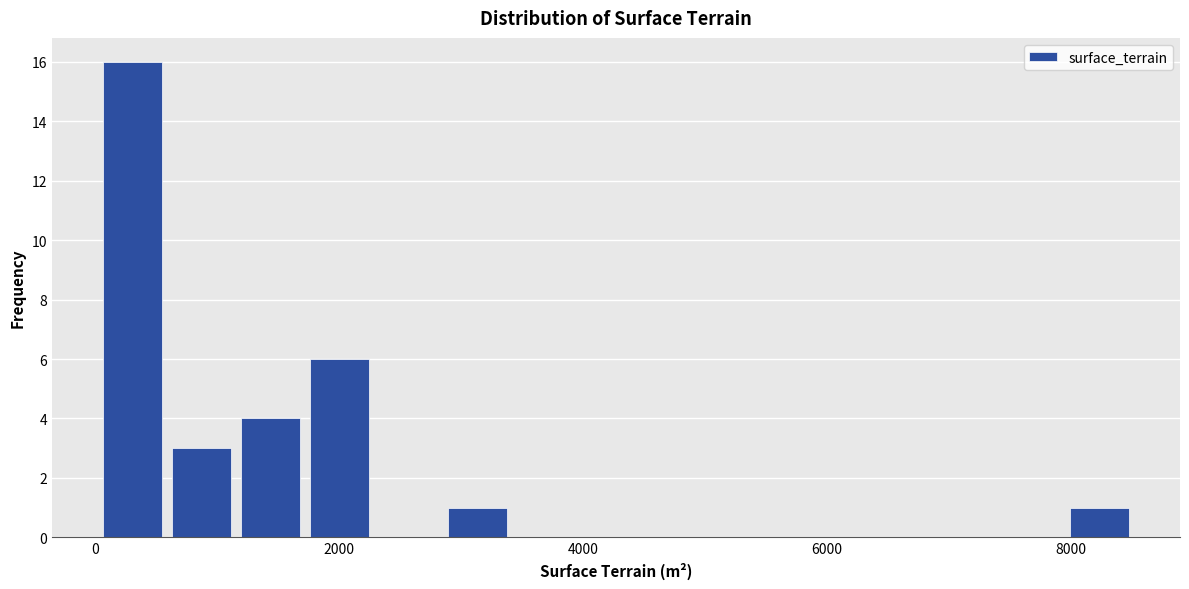

Read against the x-axis, roughly where is the centre of the tallest bar?

400